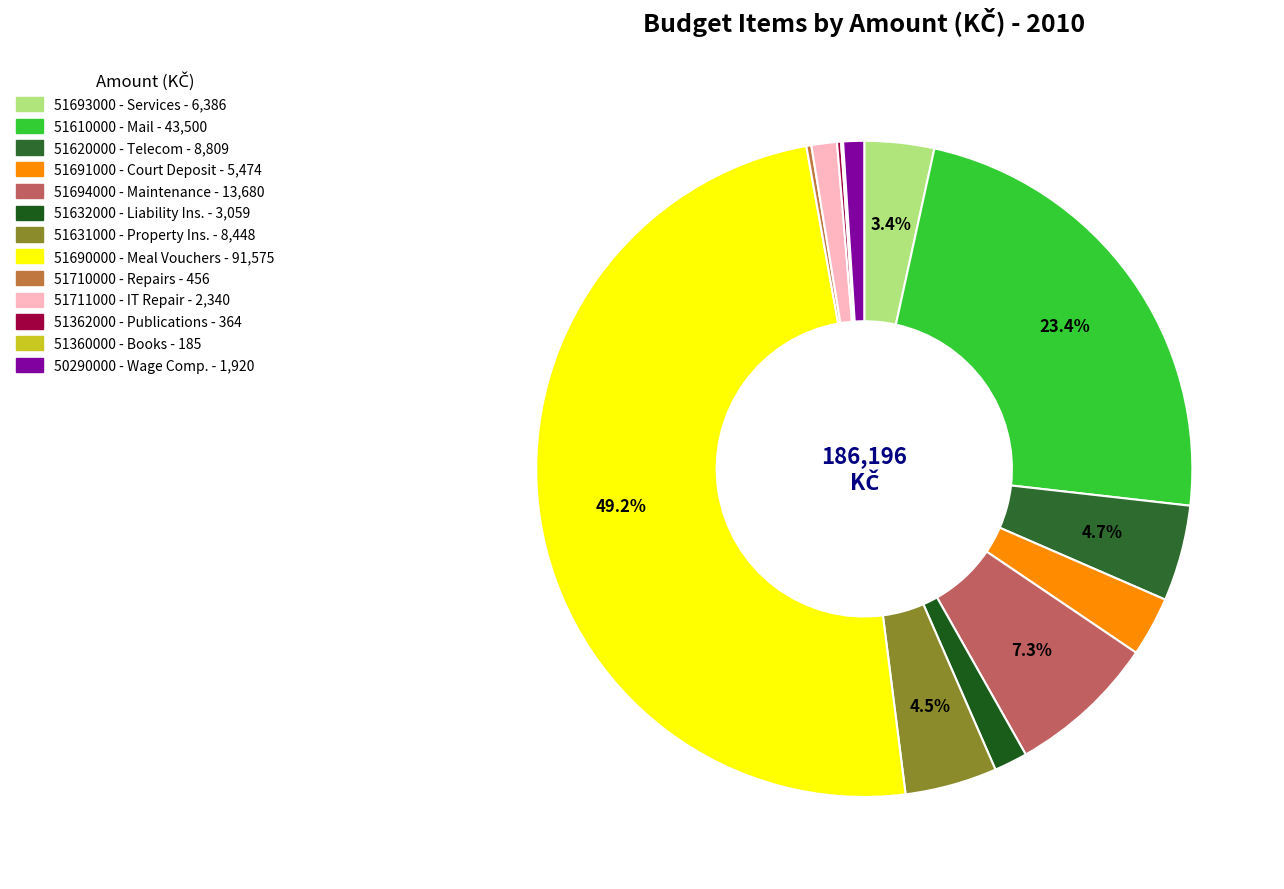

Count the number of slices in the pie.

13